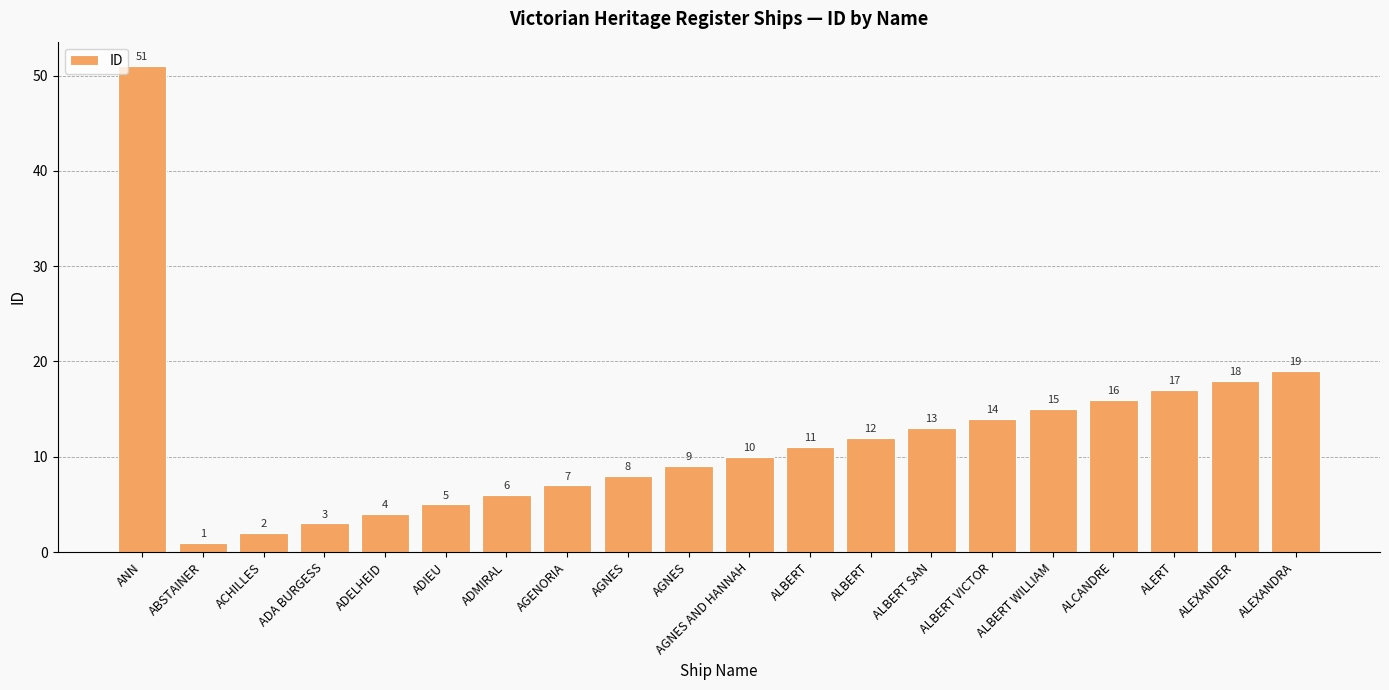

Which label corresponds to the largest value in the chart?

ANN